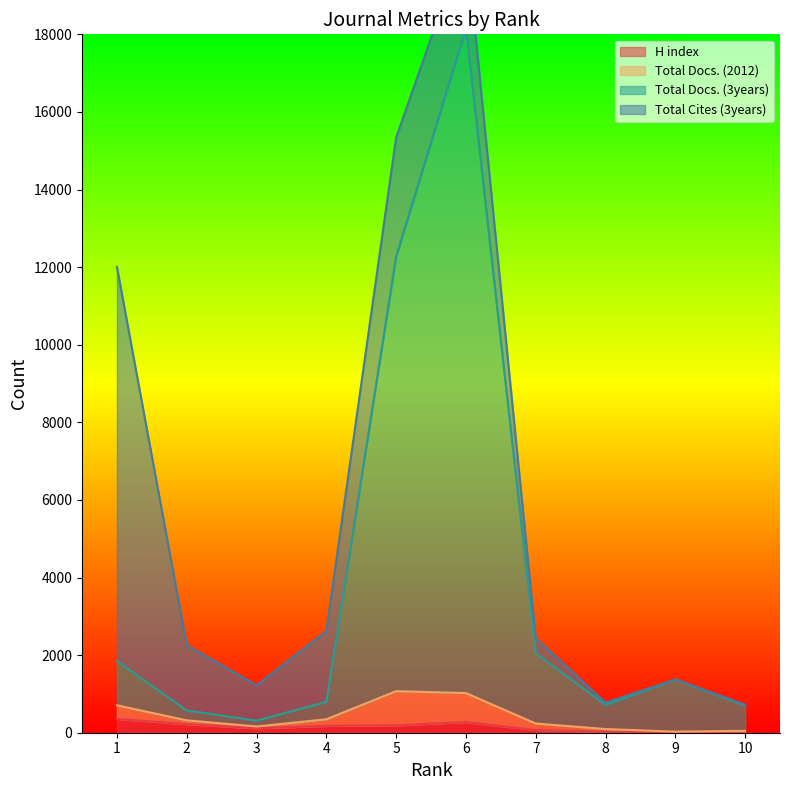

True or false: H index and Total Docs. (3years) intersect in this chart.

False